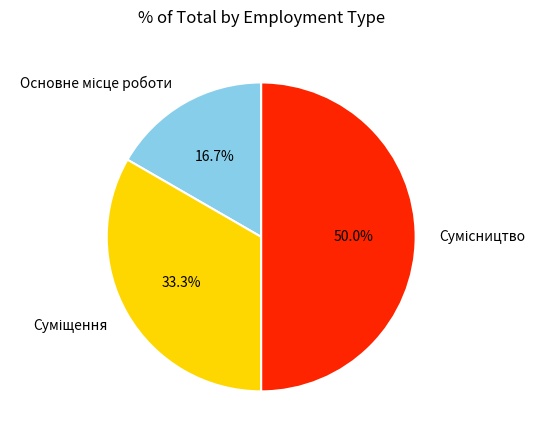

To the nearest percent, what is the average slice percentage?

33%